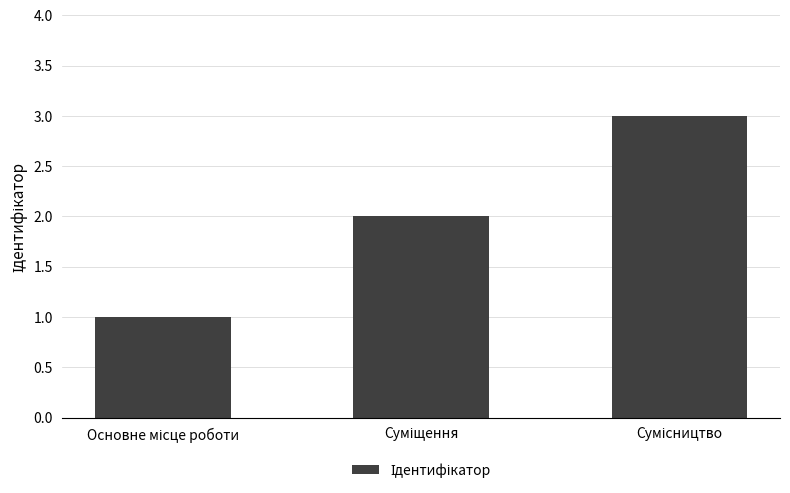

What is the smallest value displayed?

1